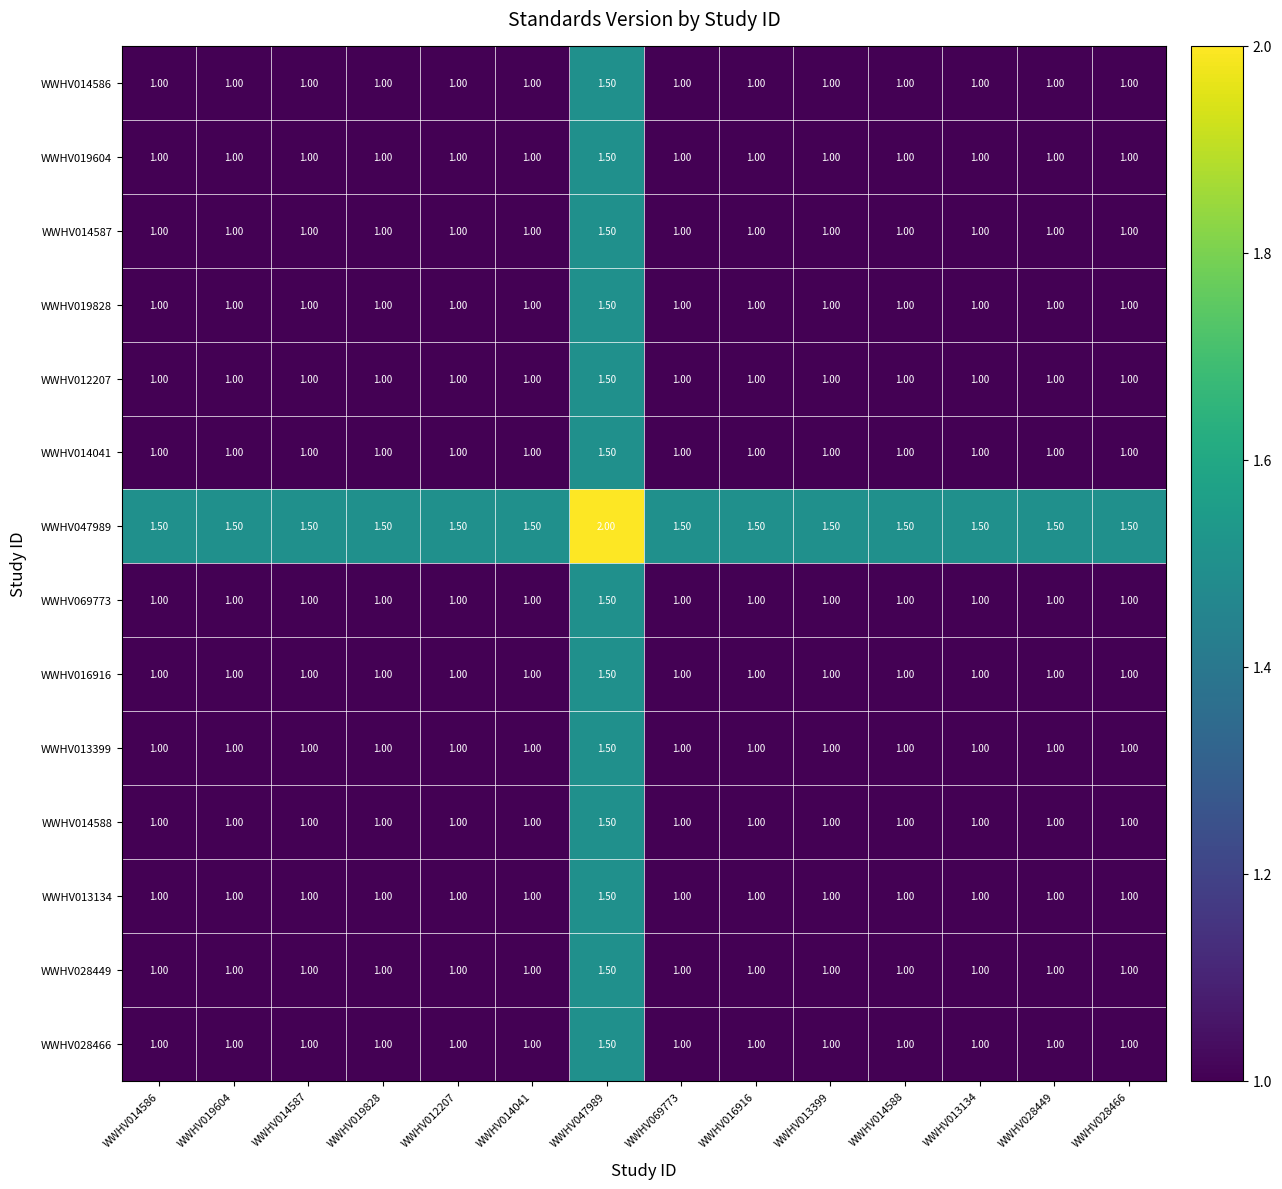

What is the spread (max minus min) of values at WWHV016916?

0.5